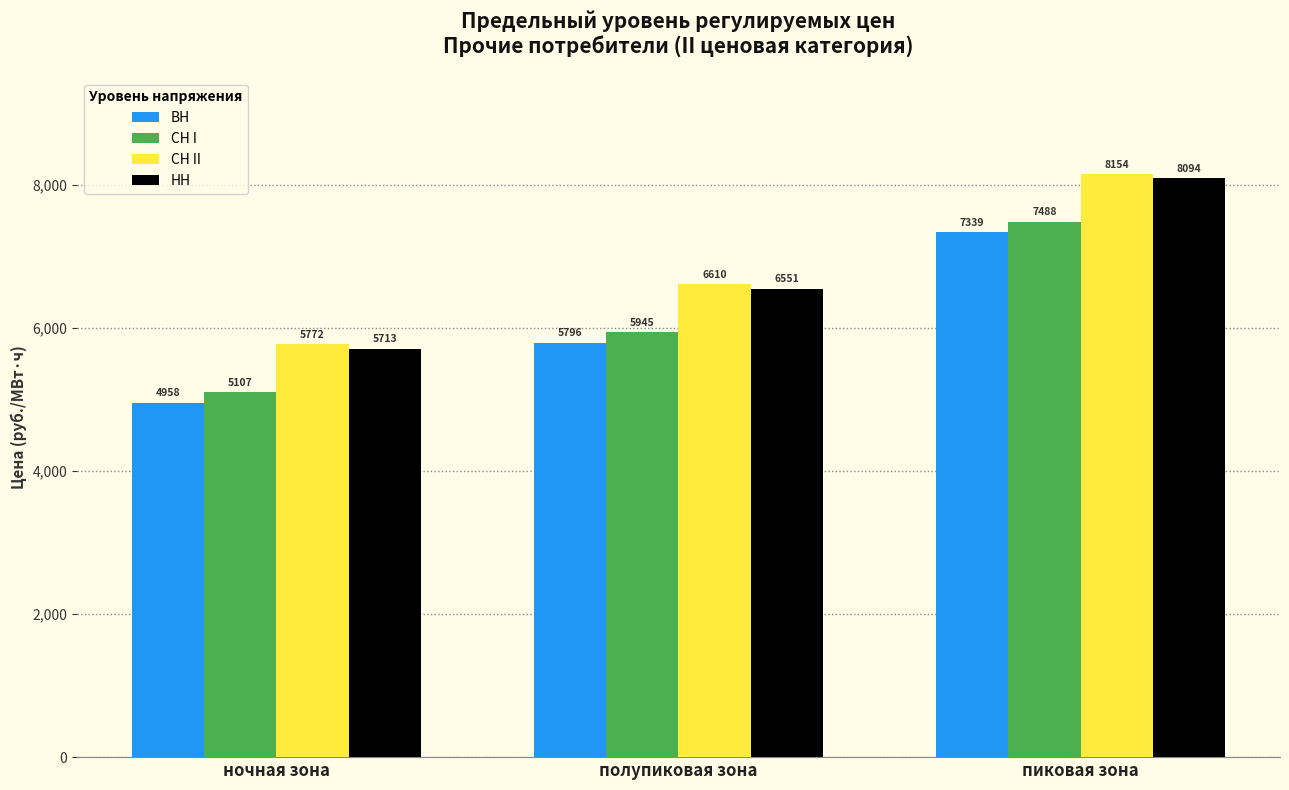

What is the greatest value displayed?

8153.6